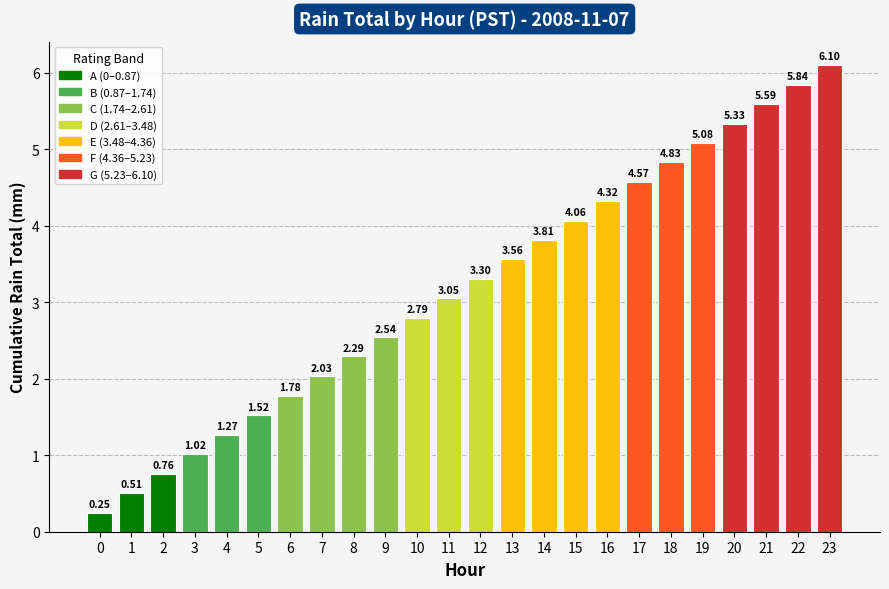

Where is the data nearest to the value 3?

11